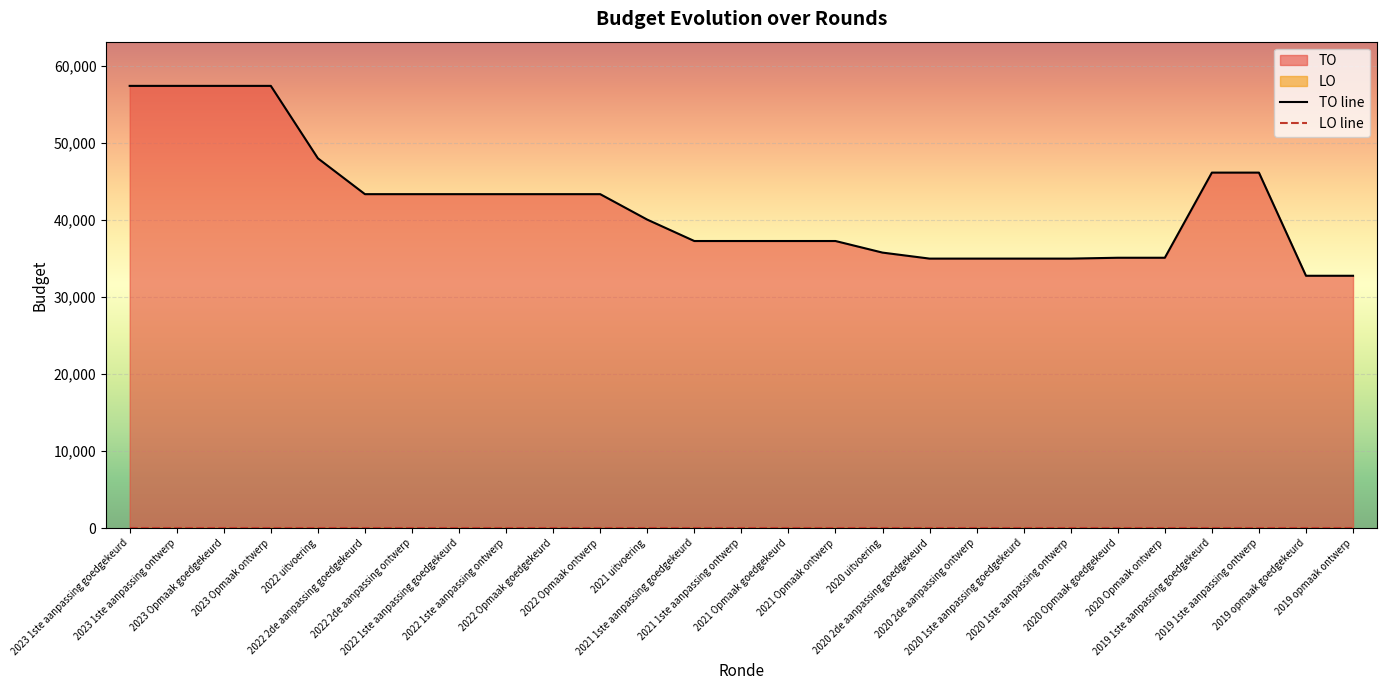

What is the average value of the TO line series?

41903